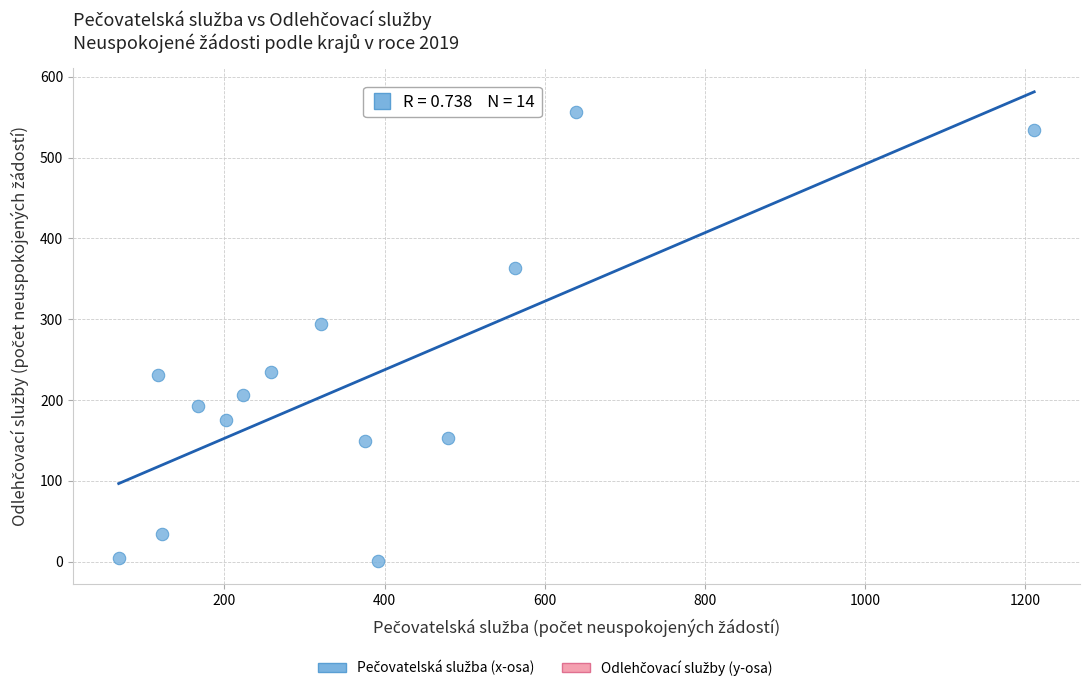

What is the range of Y values (max minus min)?

556